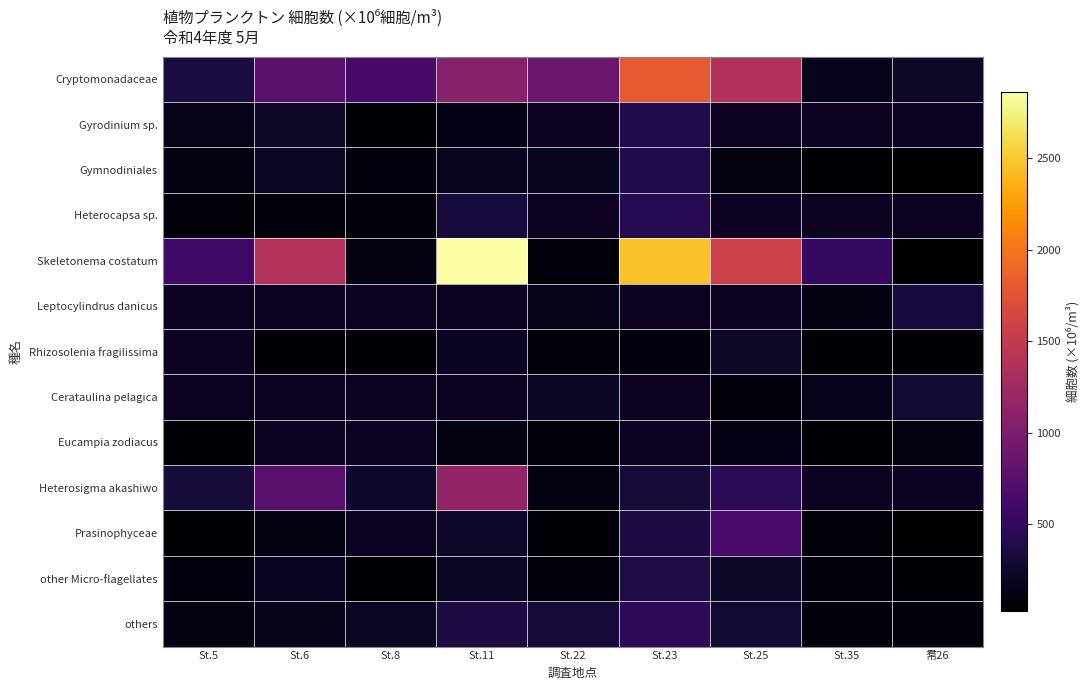

True or false: Rhizosolenia fragilissima has a value of 37.1 at 帬26.

False